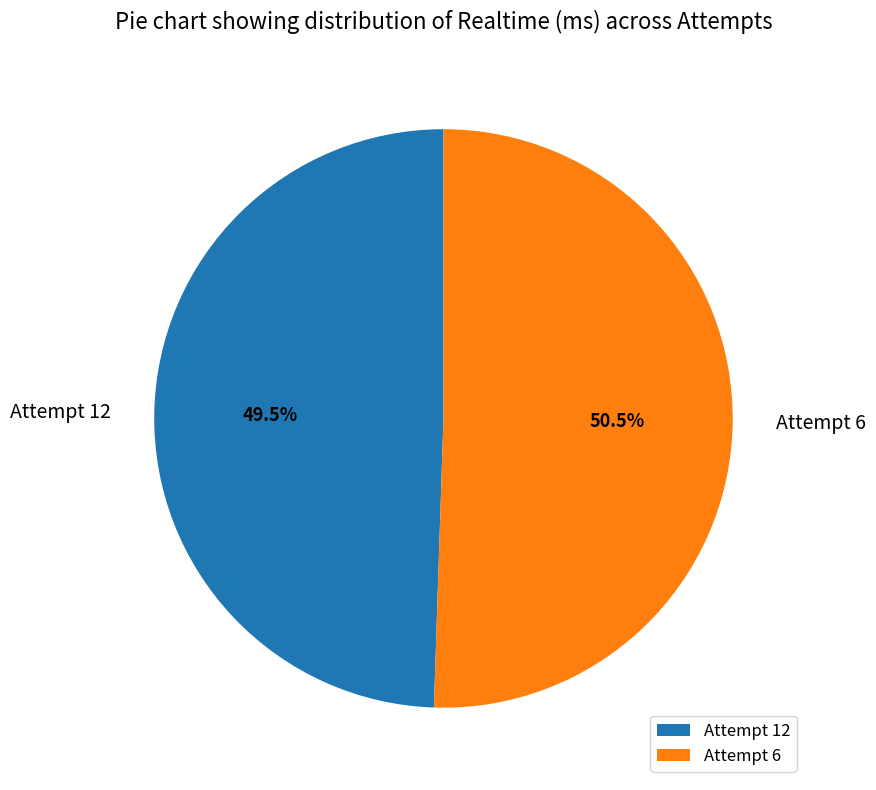

What portion of the pie excludes Attempt 12?

50.5%